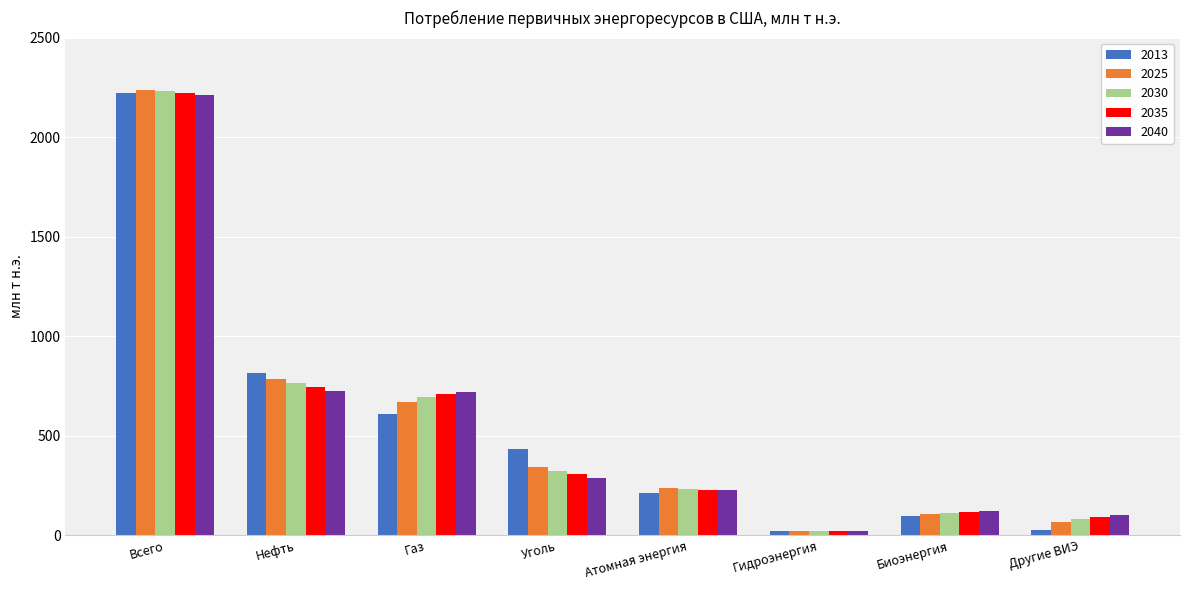

How many categories are shown in the chart?

8